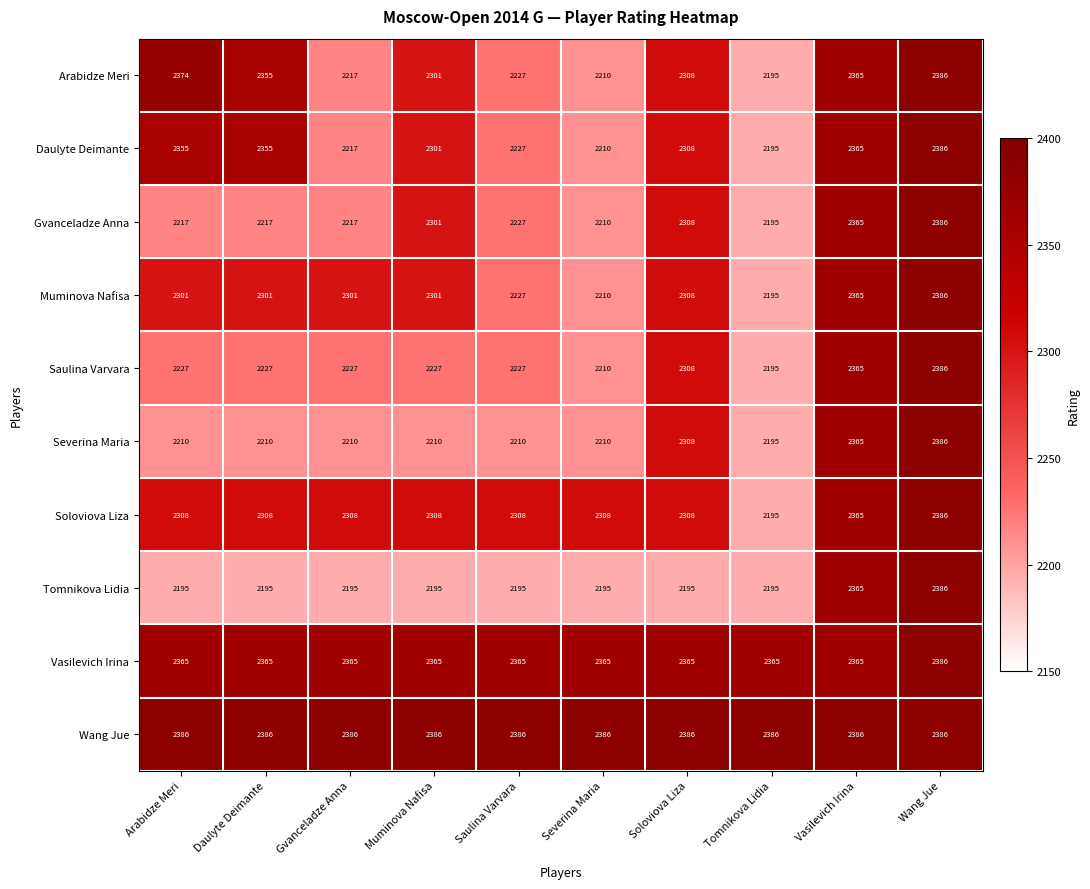

What is the difference between the Daulyte Deimante values at Tomnikova Lidia and Saulina Varvara?

32